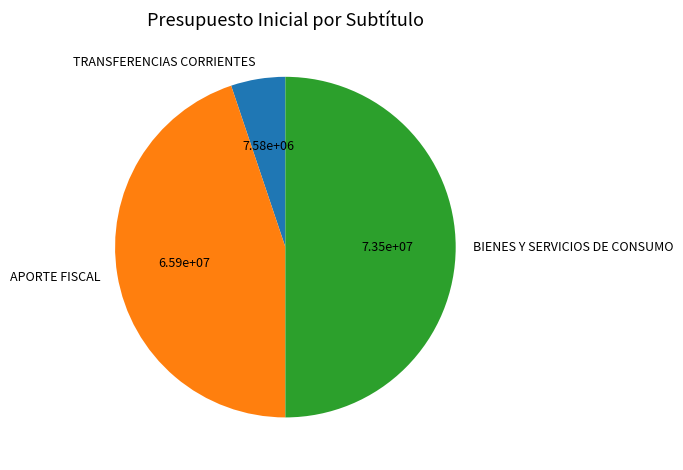

What is the smallest slice in the pie chart?

TRANSFERENCIAS CORRIENTES